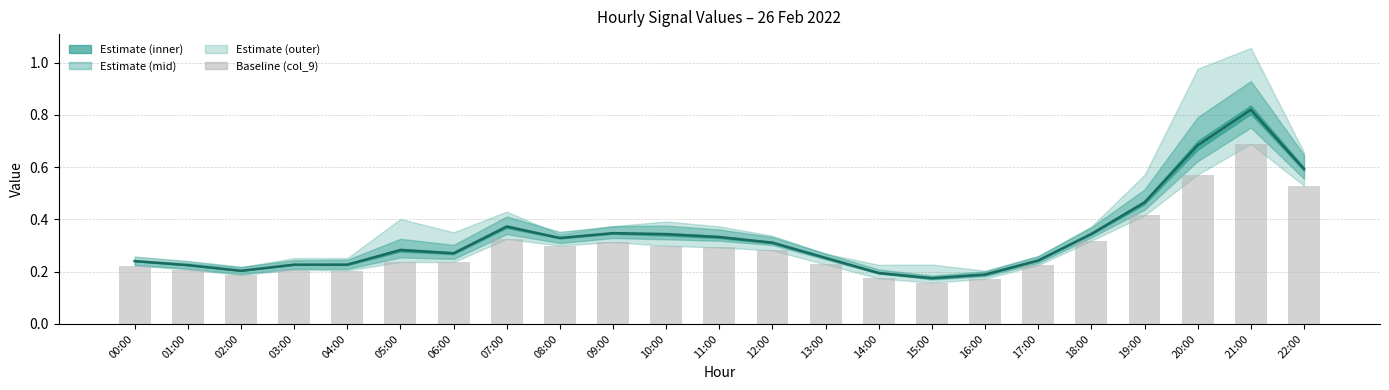

Read the col_9 baseline value at 15:00.

0.2